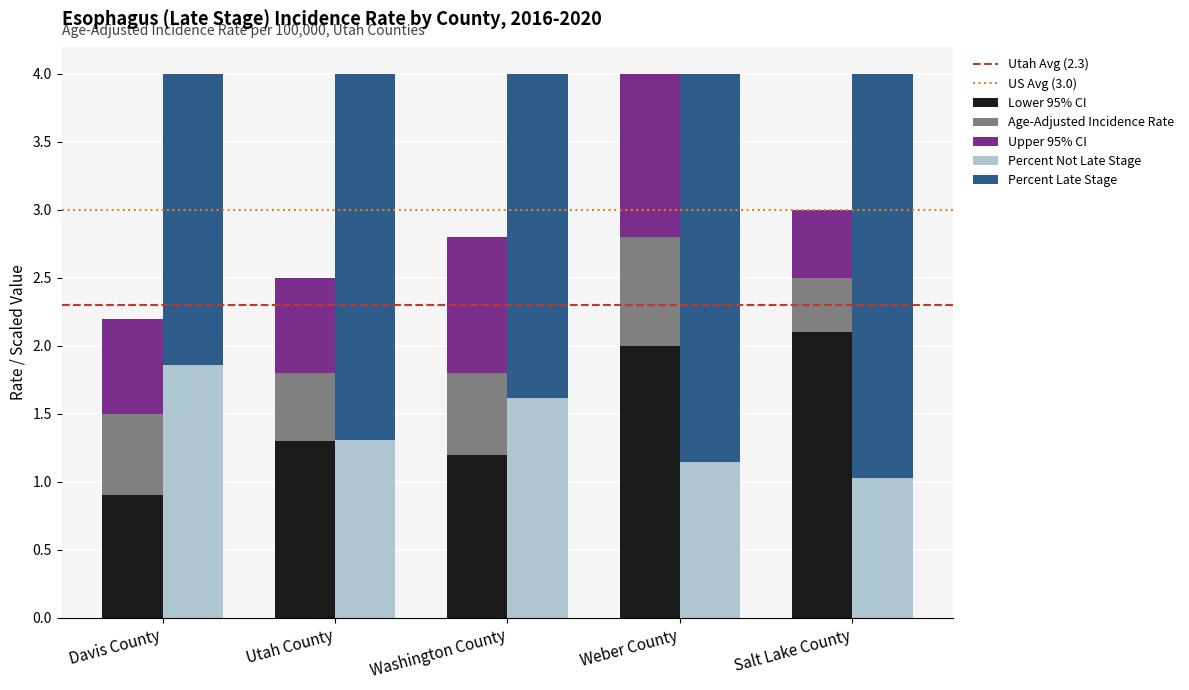

At which label does Percent Late Stage reach its minimum?

Salt Lake County